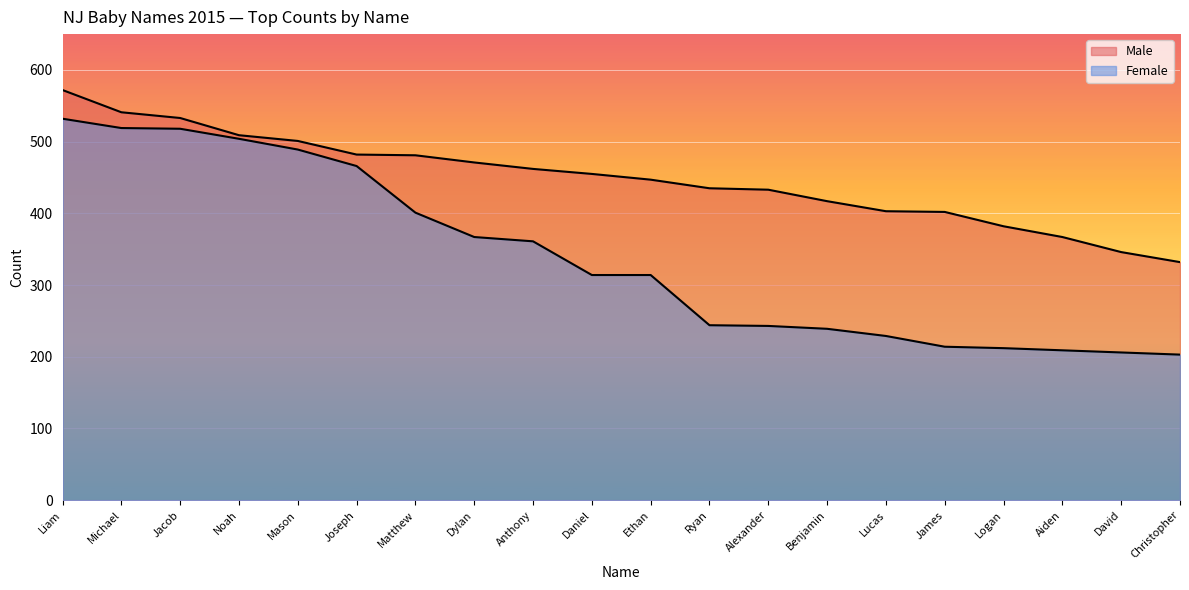

How many lines are shown in the chart?

2